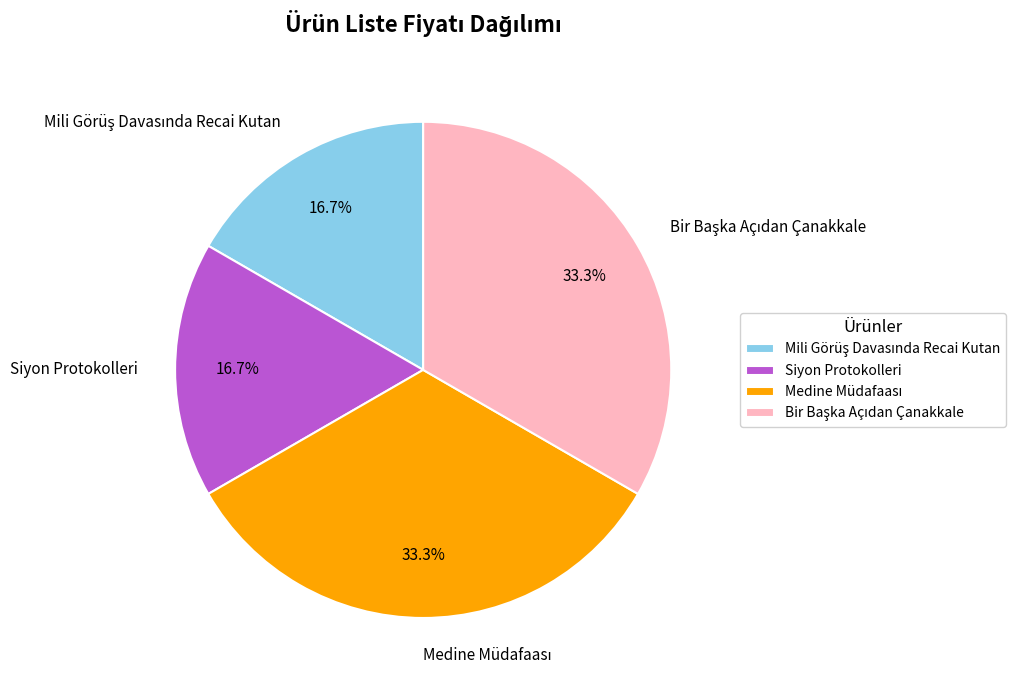

How much of the chart is everything except Siyon Protokolleri?

83.3%